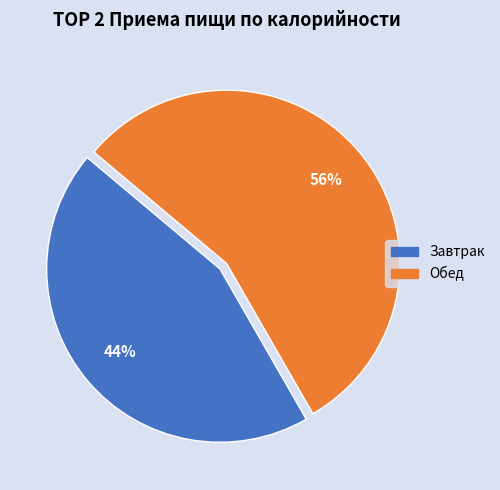

Which slice is the largest?

Обед